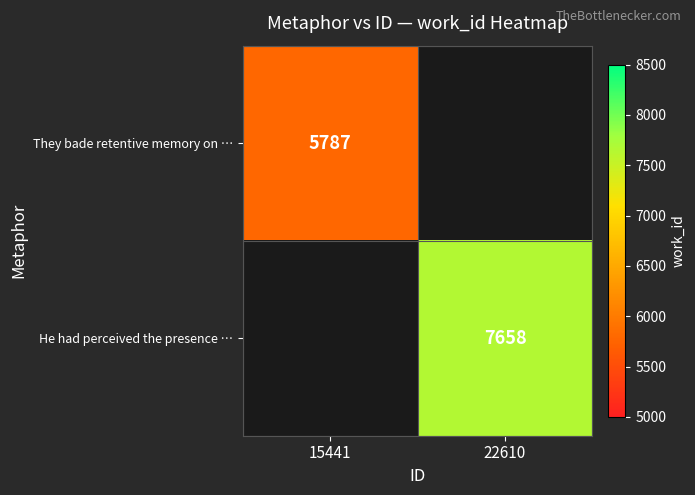

The He had perceived the presence … series shows 12762 at 22610. True or false?

False